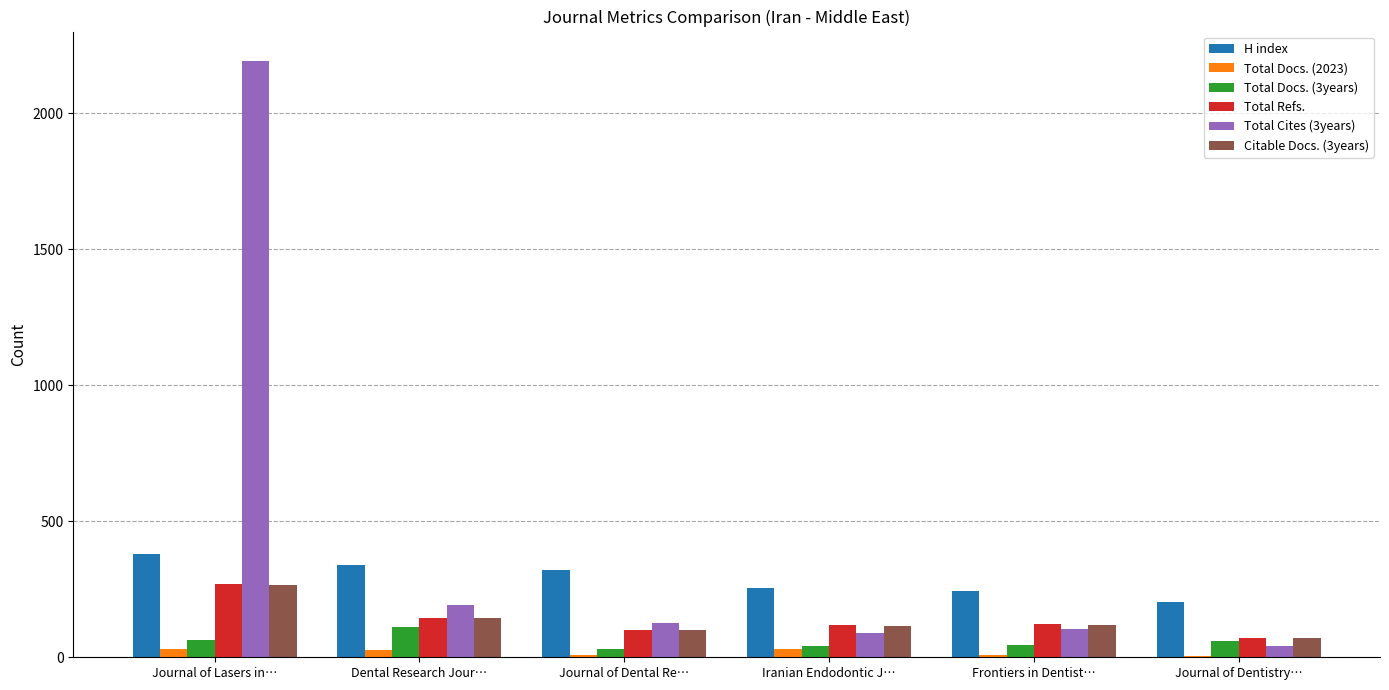

How many series are shown in this chart?

6